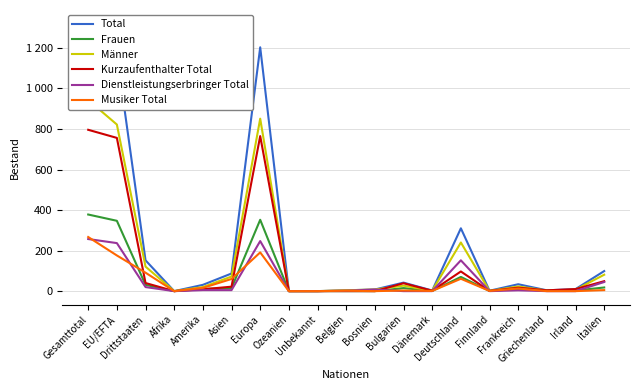

Read the Dienstleistungserbringer Total value at Europa.

247